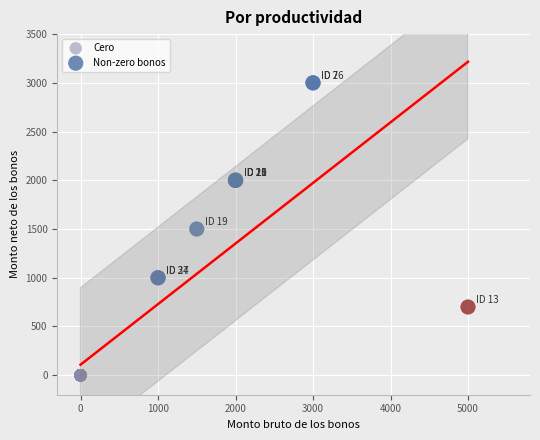

What are all the series names shown in the legend?

Cero, Non-zero bonos